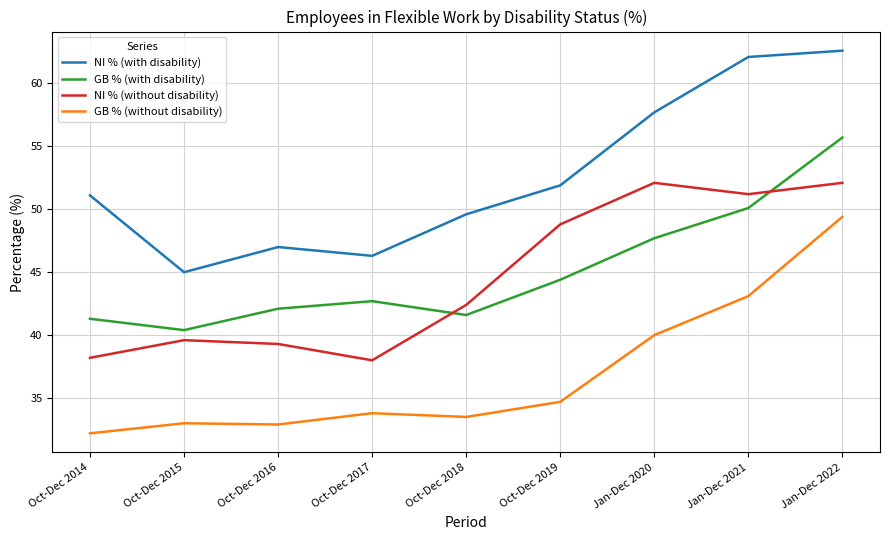

True or false: NI % (without disability) has a value of 68.1 at Oct-Dec 2018.

False